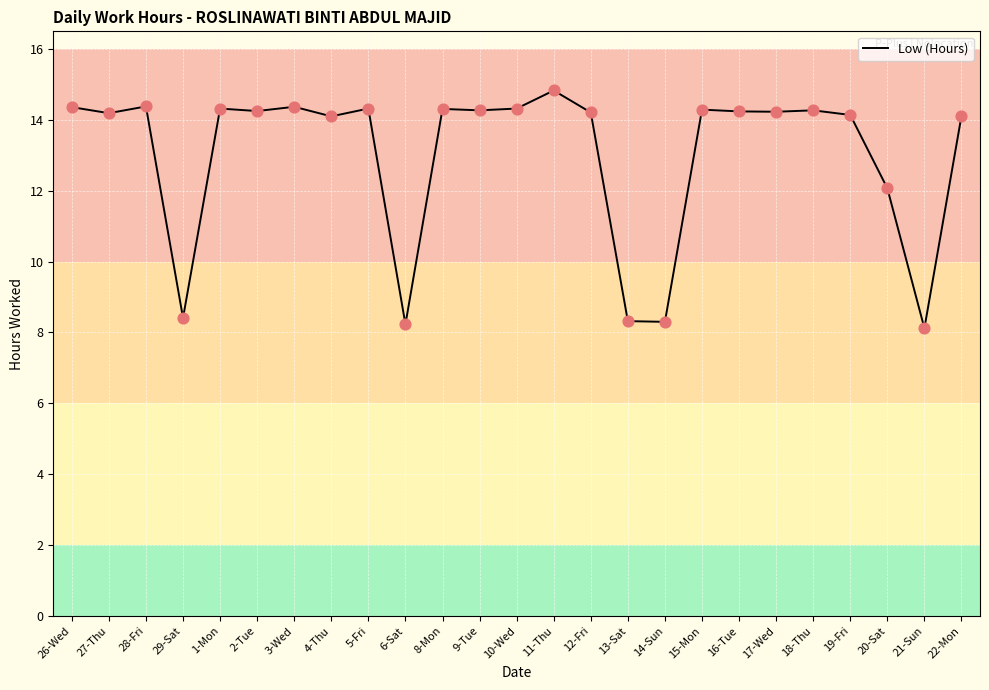

Between 10-Wed and 14-Sun, which is larger?

10-Wed